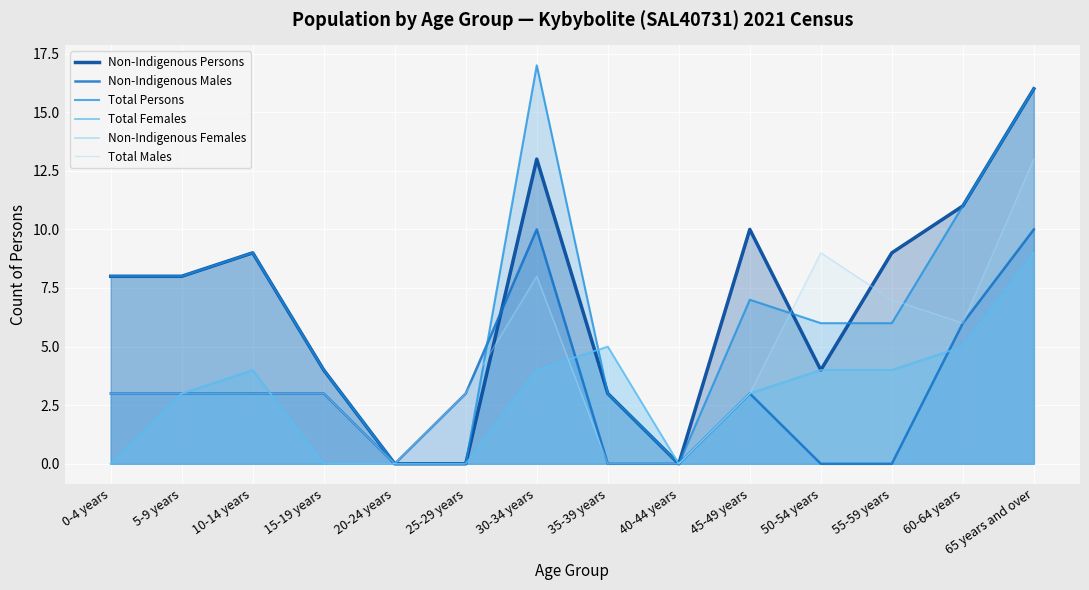

Reading right to left, what are all the values shown in this chart?

Non-Indigenous Persons: 16	11	9	4	10	0	3	13	0	0	4	9	8	8
Non-Indigenous Males: 10	6	0	0	3	0	0	10	3	0	3	3	3	3
Total Persons: 16	11	6	6	7	0	3	17	0	0	4	9	8	8
Total Females: 9	5	4	4	3	0	5	4	0	0	0	4	3	0
Non-Indigenous Females: 9	5	4	4	3	0	5	4	0	0	0	4	3	0
Total Males: 13	6	7	9	3	0	0	8	3	0	3	3	3	3